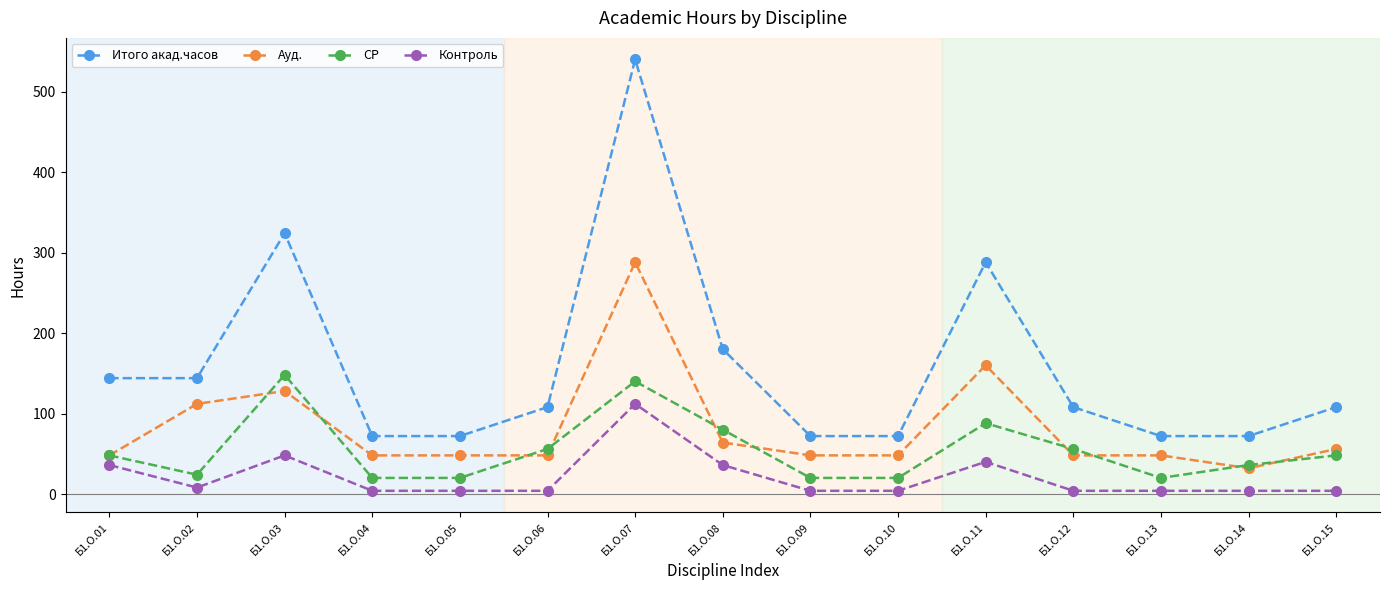

True or false: Ауд. has more than 2 interior local peaks.

True